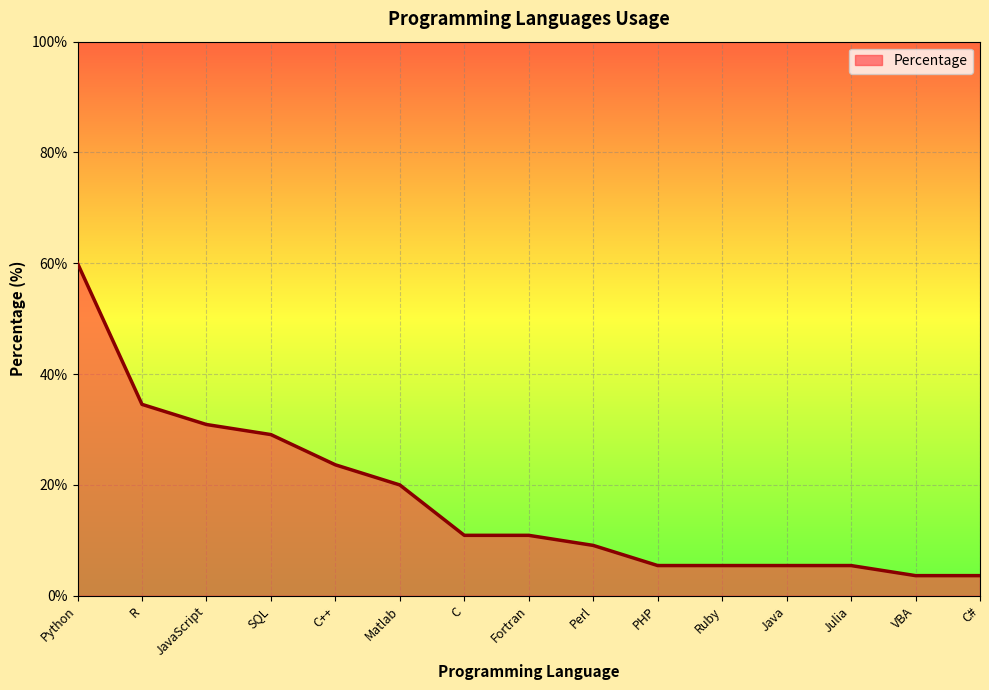

What is the smallest value displayed?

3.6